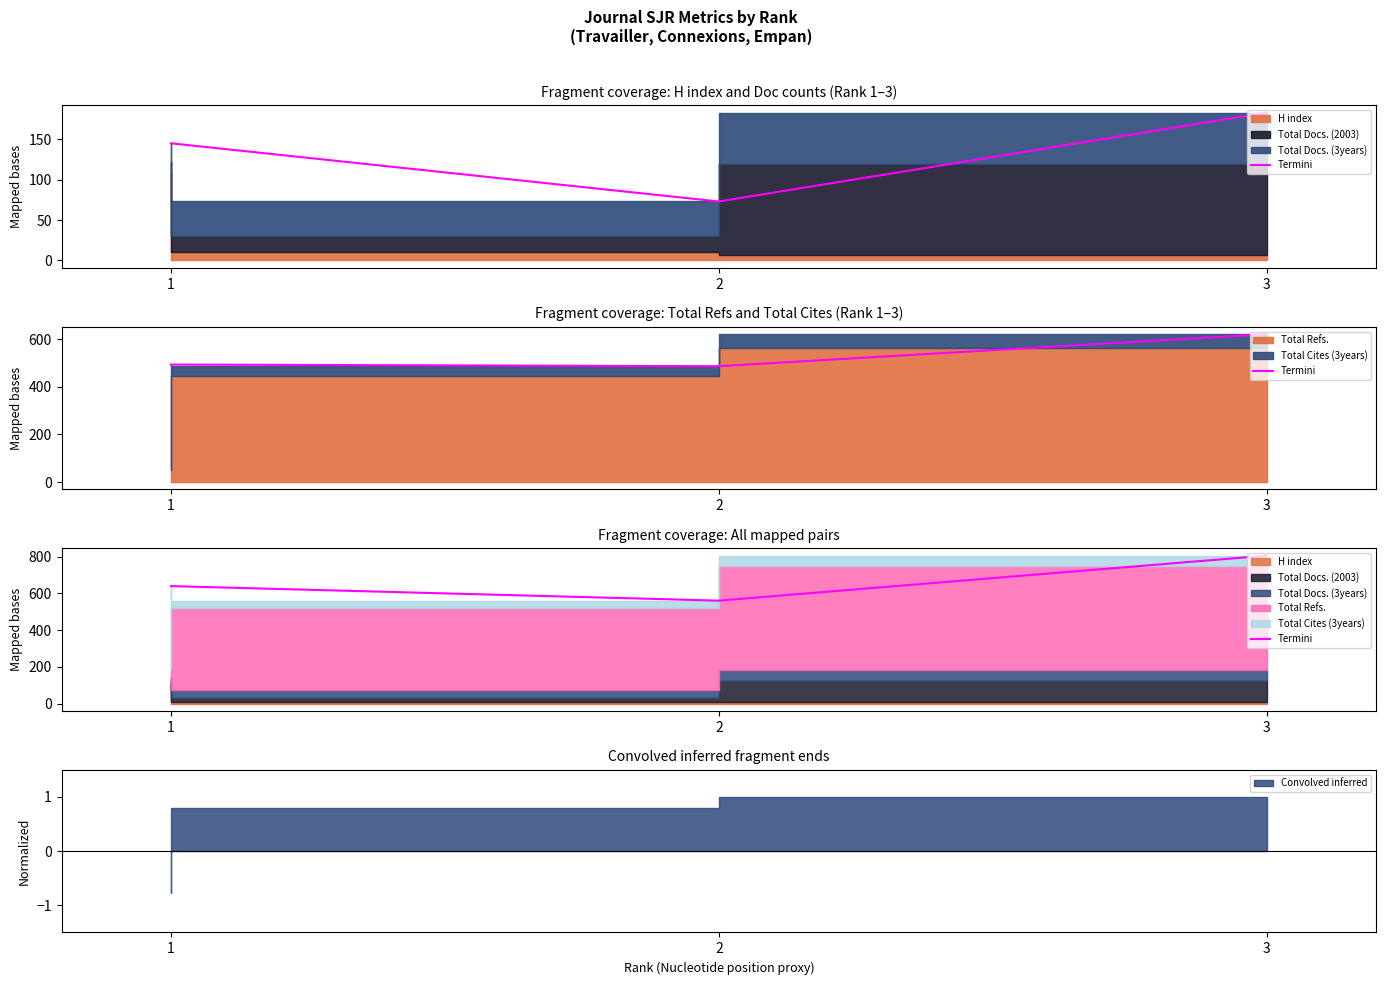

What is the difference between the values at 3 and 2?

245